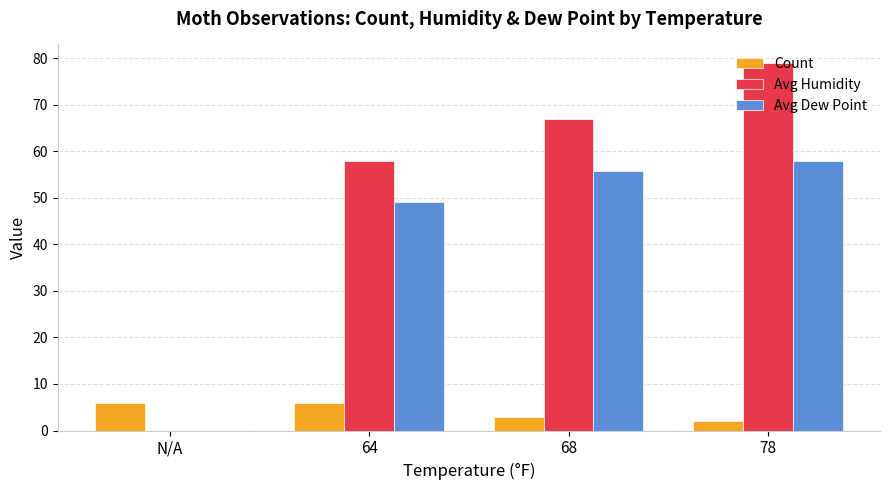

The Count series shows 1.7 at N/A. True or false?

False